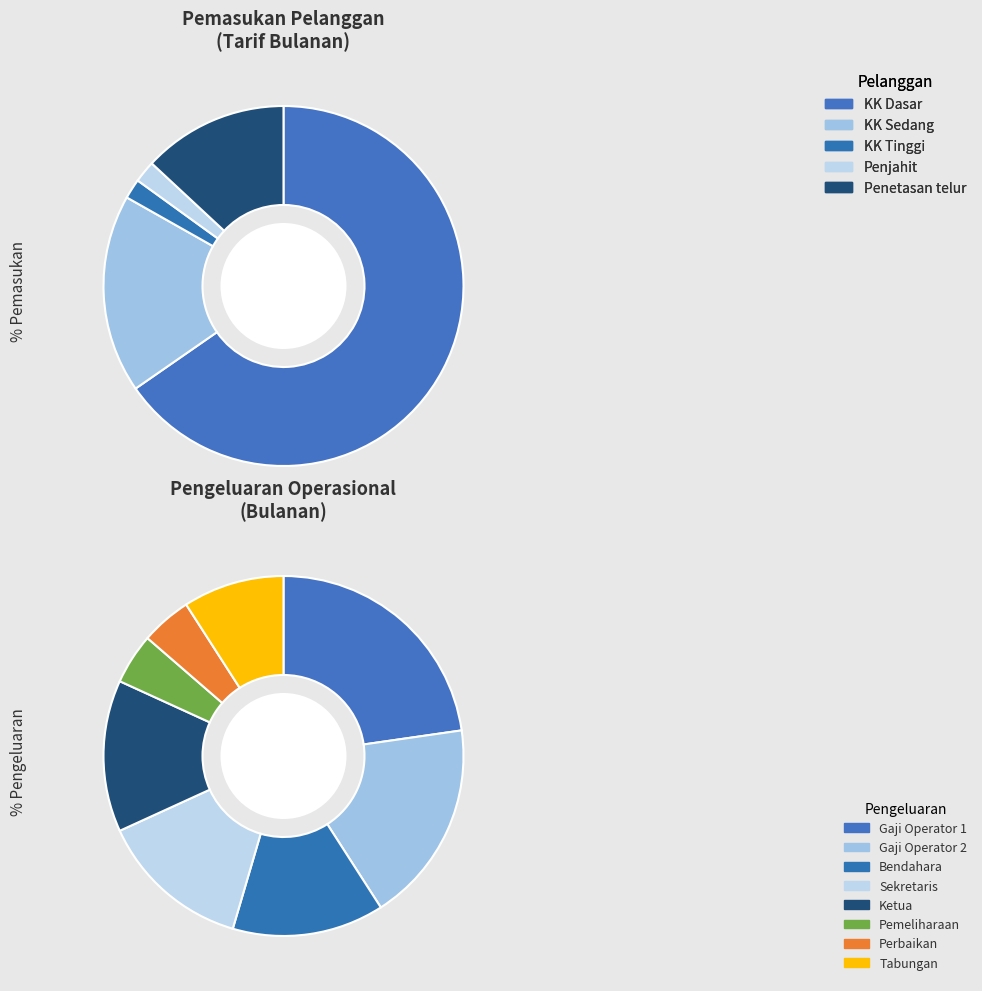

Does Penetasan telur account for over 50% of the chart?

No